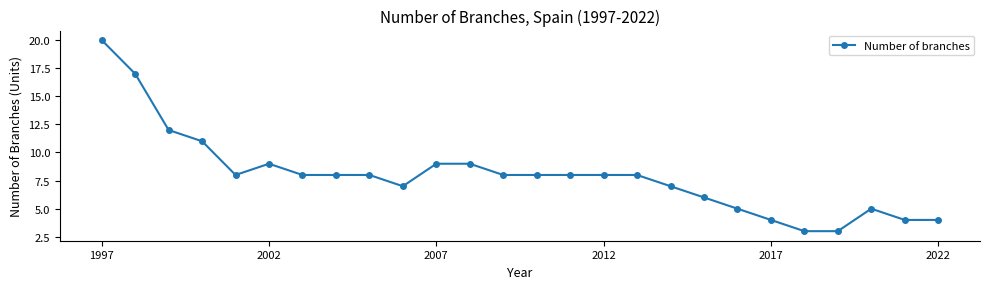

What is the difference between the maximum and minimum values?

17